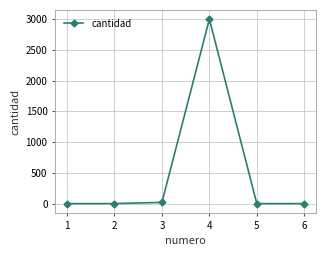

Reading left to right, list all the values displayed in this chart.

1	1	20	3000	1	1